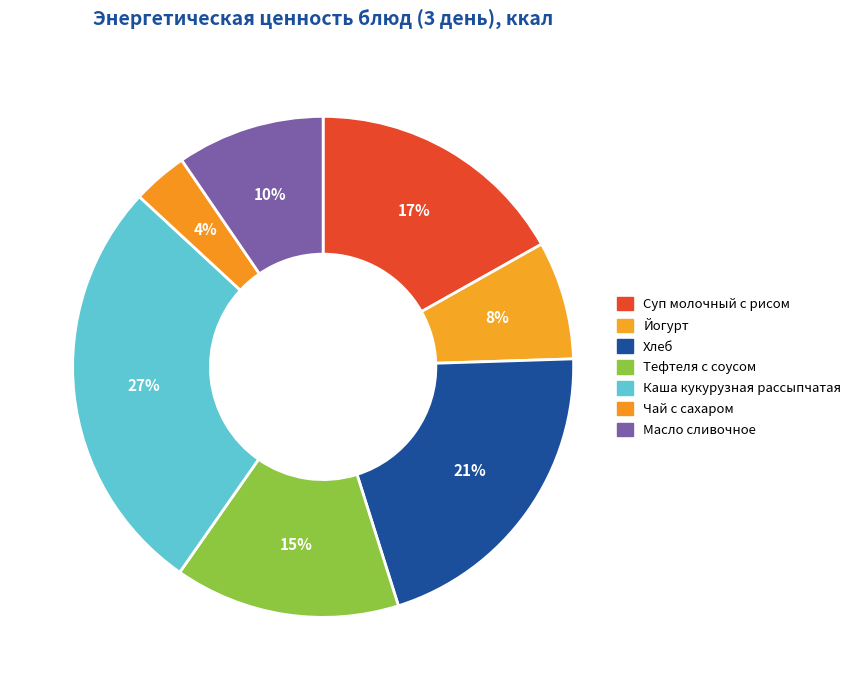

How many slices are in this pie chart?

7